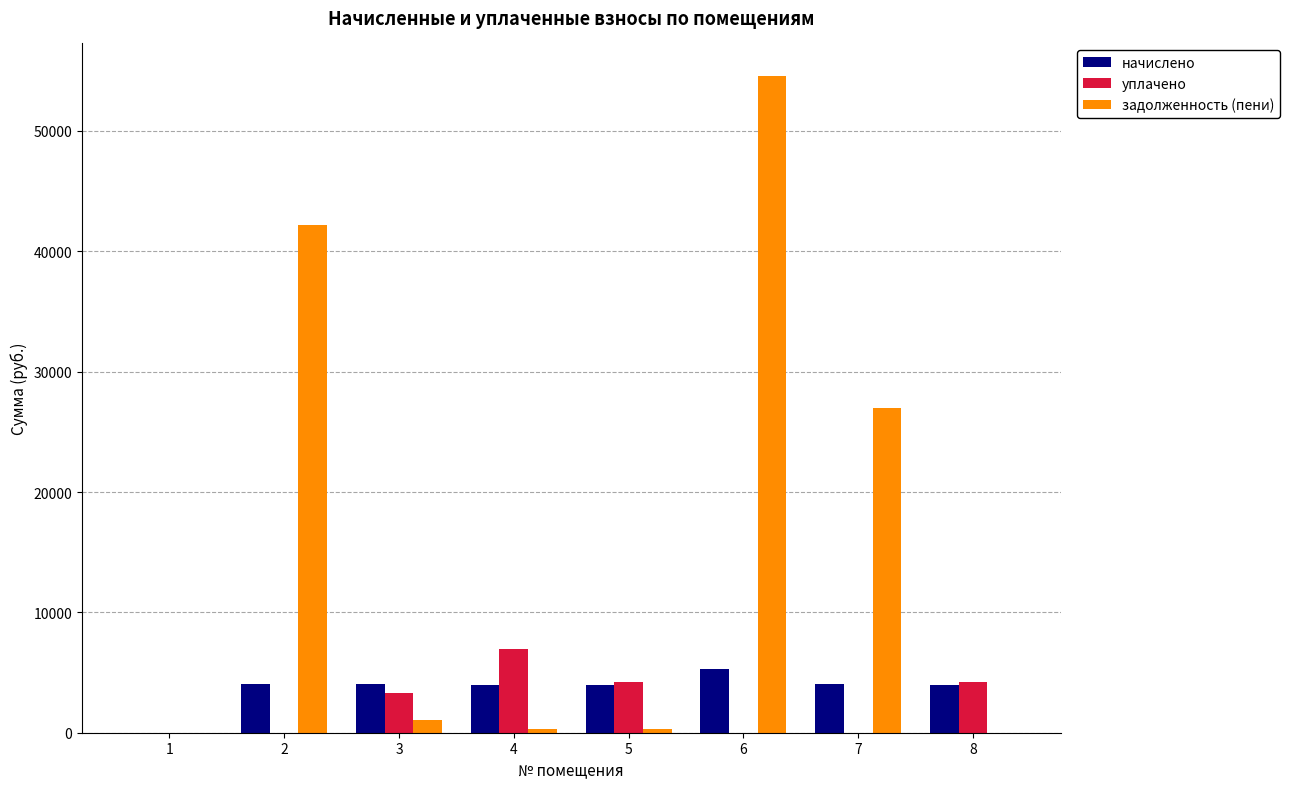

Which series changed the most between 1 and 4?

уплачено